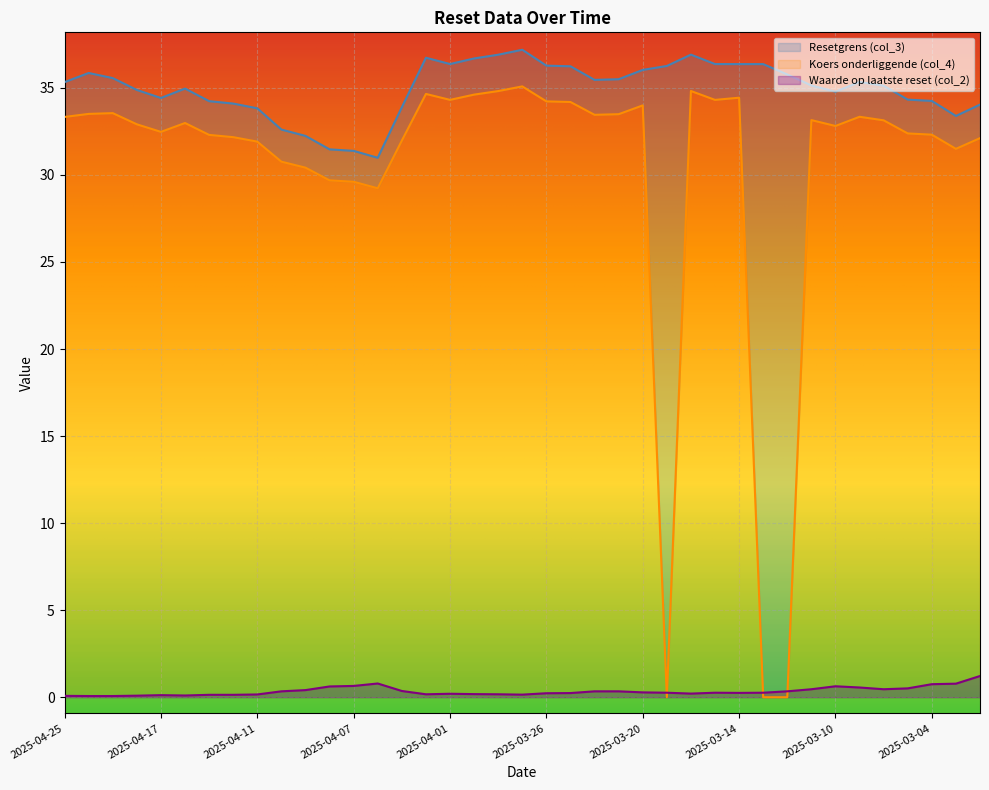

Between which two adjacent categories do Waarde op laatste reset (col_2) and Koers onderliggende (col_4) first intersect?

2025-03-20 and 2025-03-19